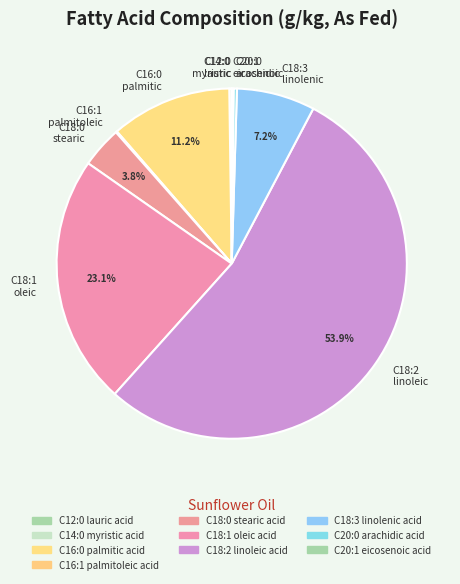

What is the total percentage of C16:0 palmitic and C18:2 linoleic?

65.1%